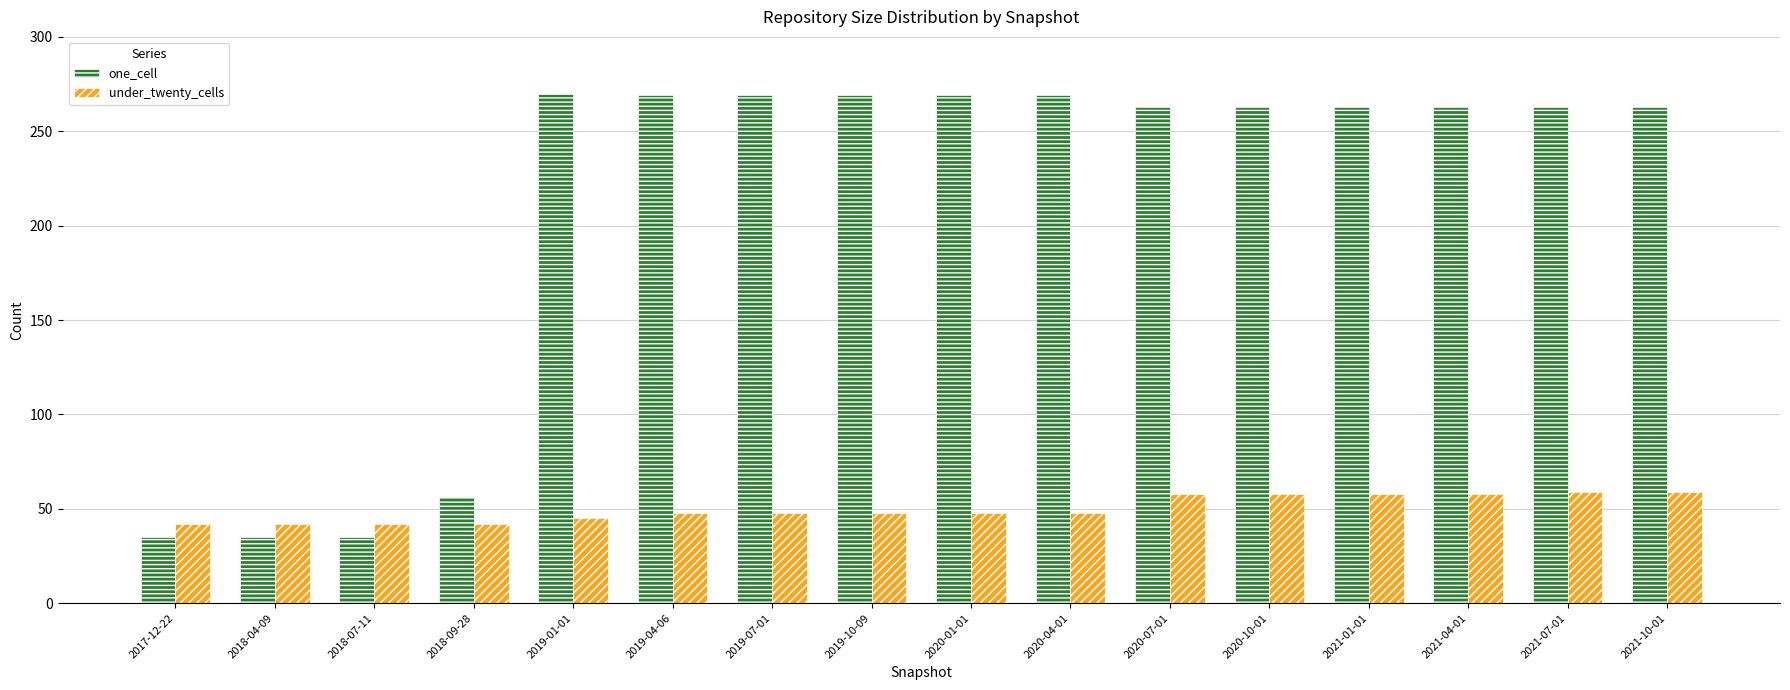

Count the number of categories in the chart.

16